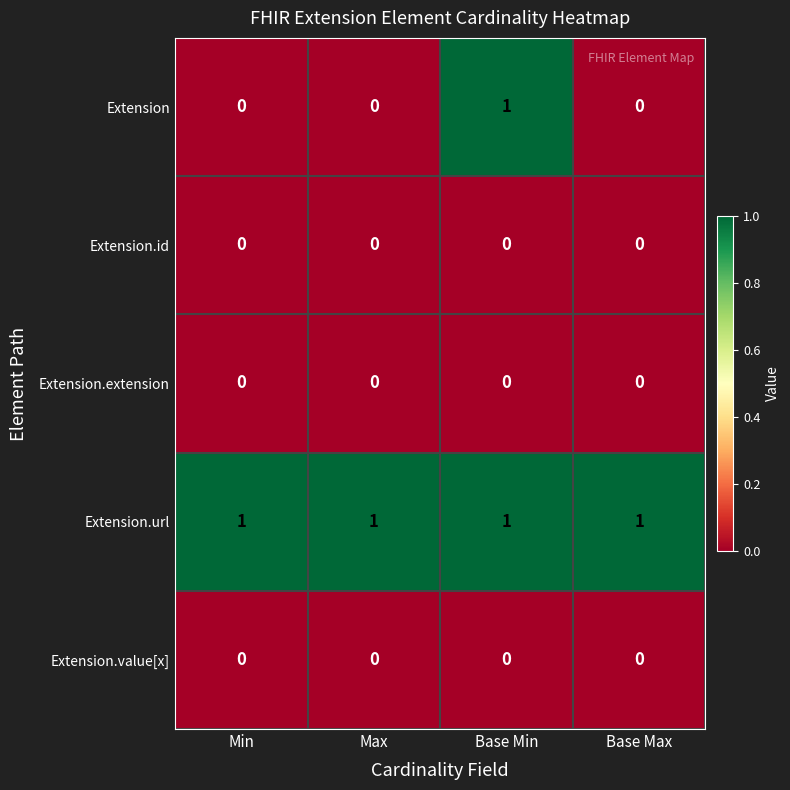

Which series has the largest total across all categories?

Extension.url